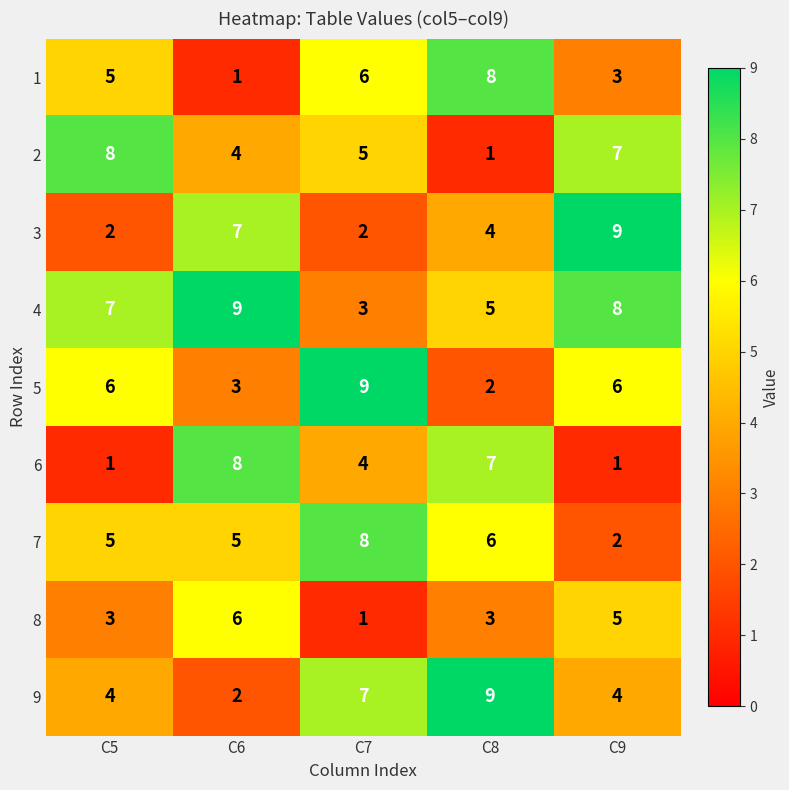

What is the total value across all series at C8?

45